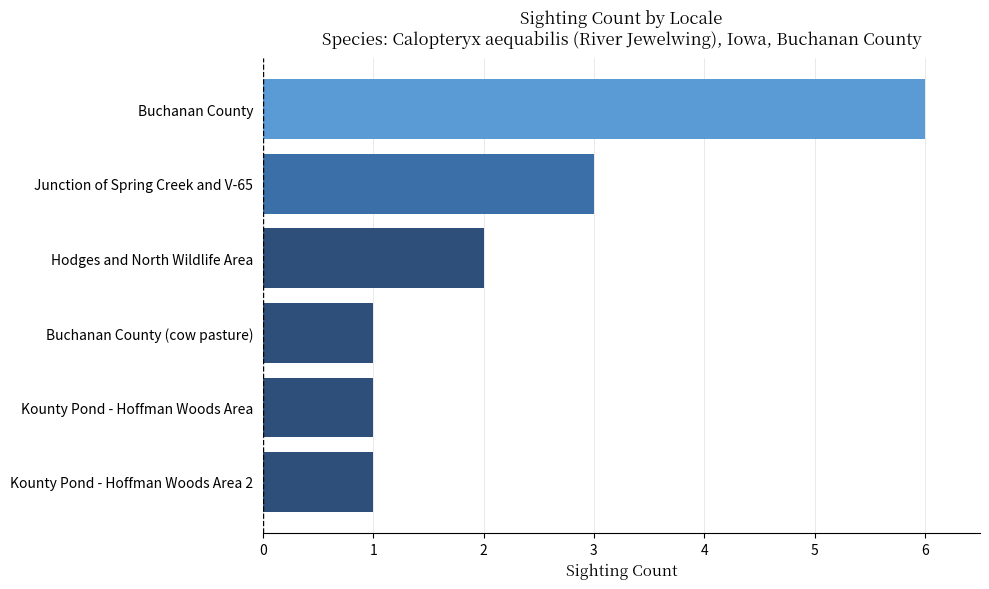

Count the values in the range 1 to 3.

5